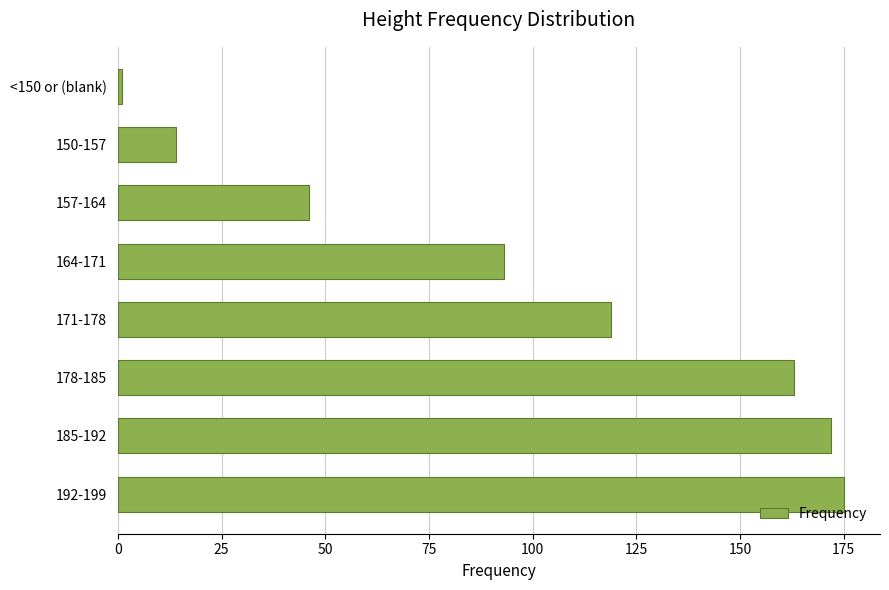

Where is the data nearest to the value 88?

164-171